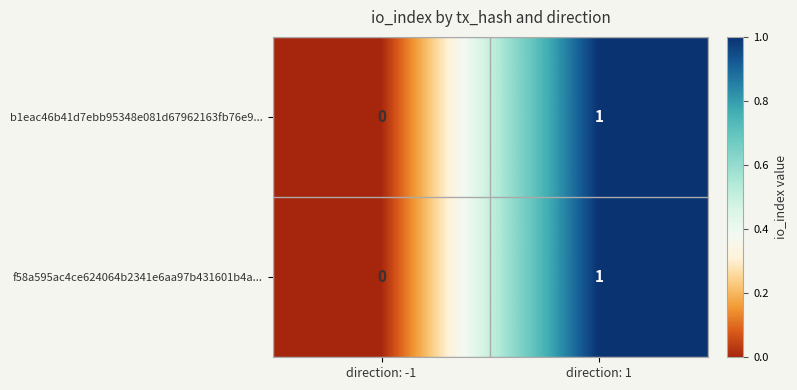

Reading left to right, list all the values displayed in this chart.

b1eac46b41d7ebb95348e081d67962163fb76e9...: direction: -1=0	direction: 1=1
f58a595ac4ce624064b2341e6aa97b431601b4a...: direction: -1=0	direction: 1=1